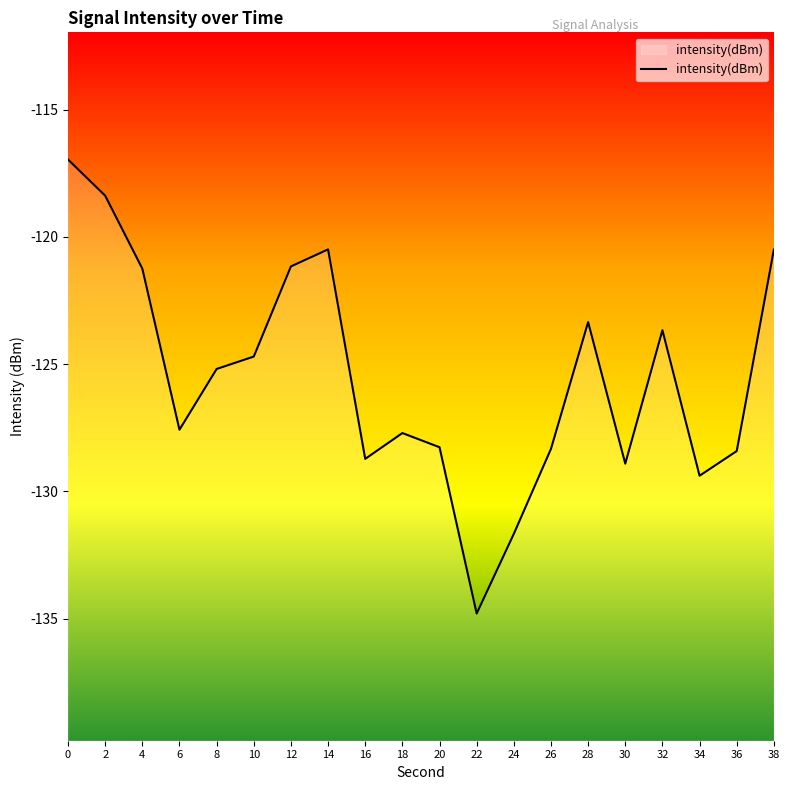

Rank the categories by value from lowest to highest.

22, 24, 34, 30, 16, 36, 26, 20, 18, 6, 8, 10, 32, 28, 4, 12, 38, 14, 2, 0